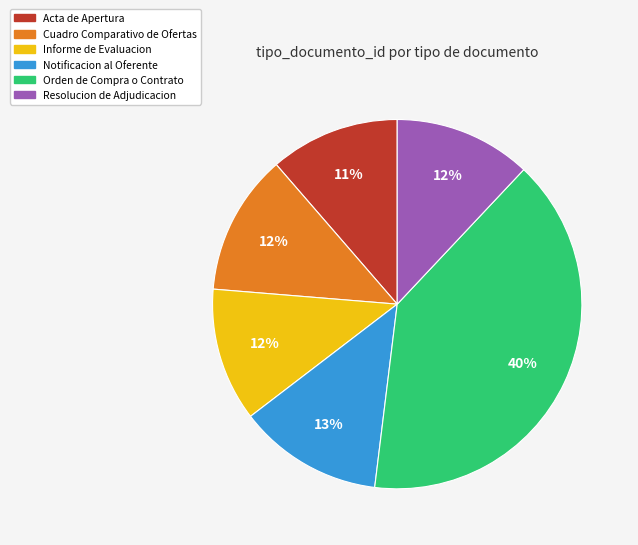

What percentage is the Cuadro Comparativo de Ofertas slice, to the nearest percent?

12%